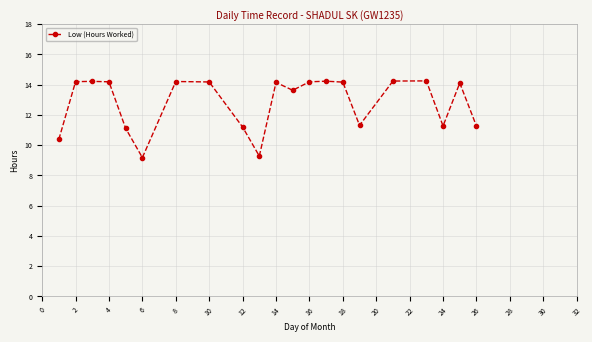

What is the value of the 14th point from the left?

14.2